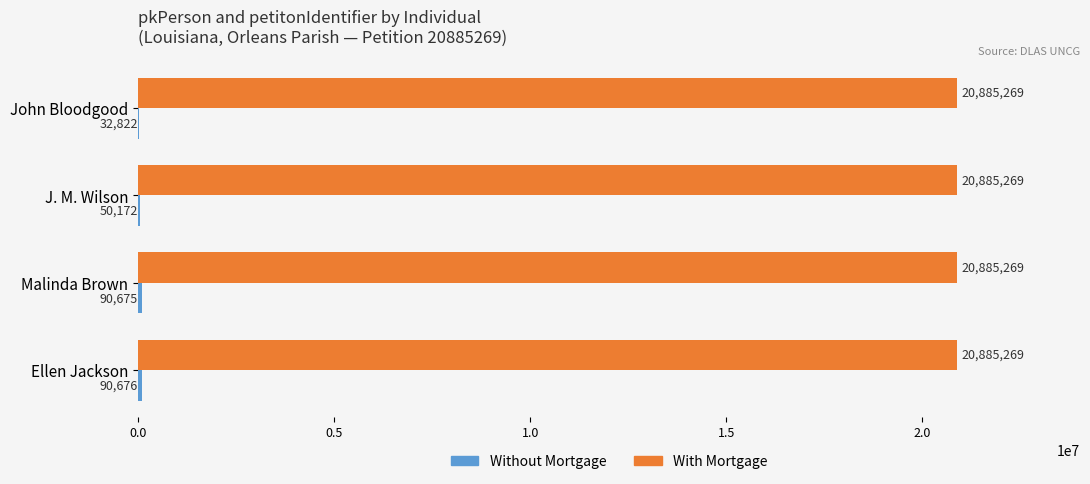

The value of With Mortgage at Ellen Jackson is 7730744. True or false?

False